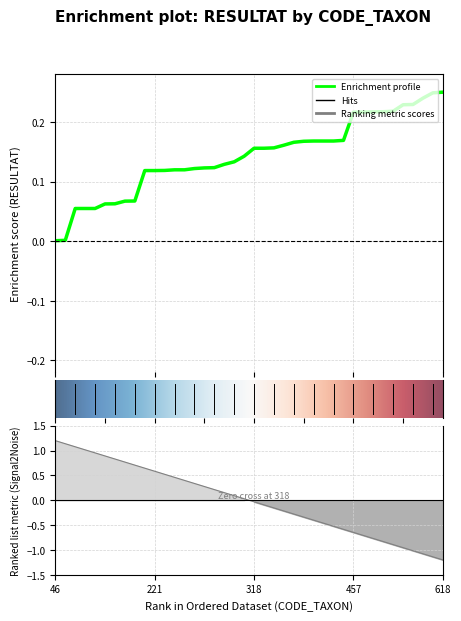

What is the difference between the second highest and second lowest values?

2.3